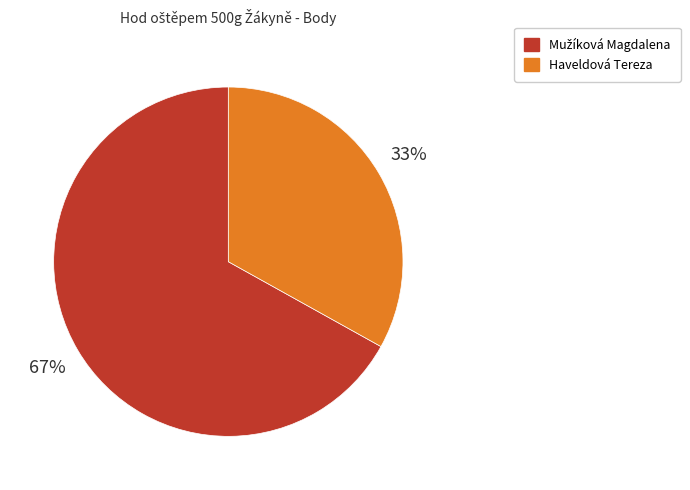

To the nearest percent, what is the average slice percentage?

50%